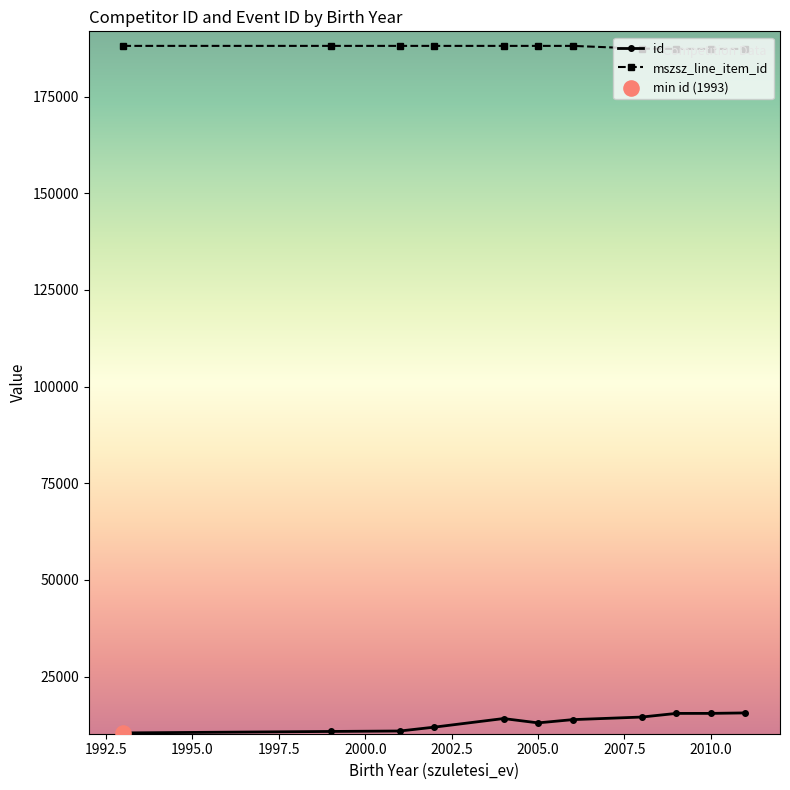

What is the average value of the mszsz_line_item_id series?

187838.8